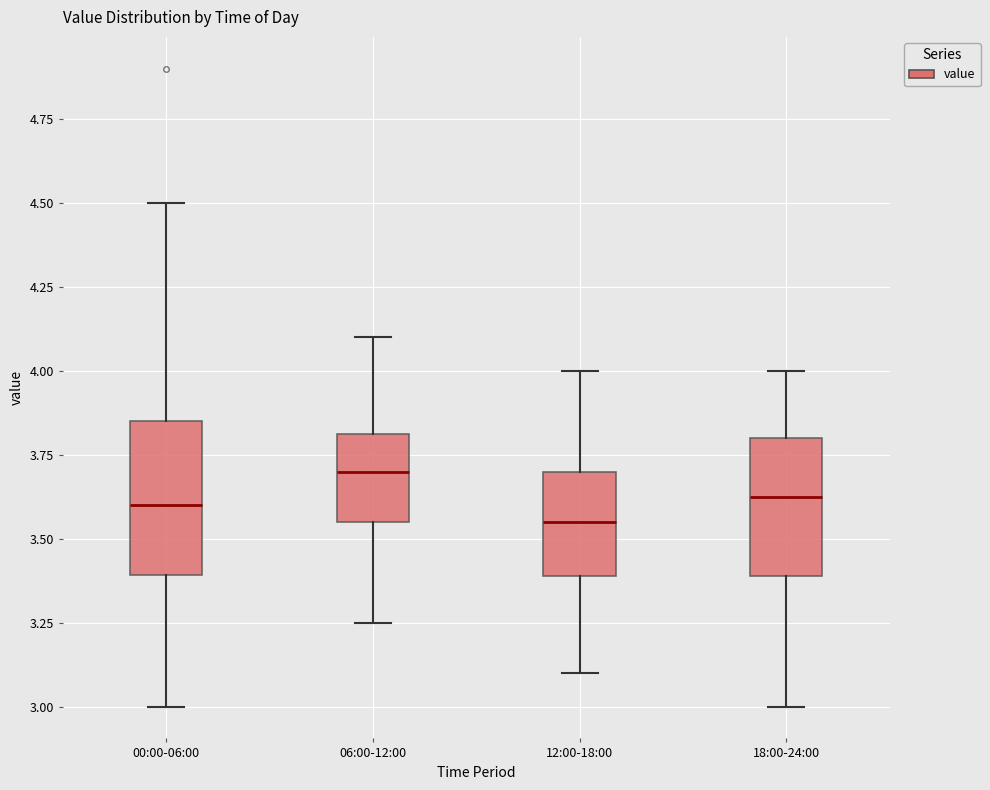

Which box's median line is the lowest?

12:00-18:00